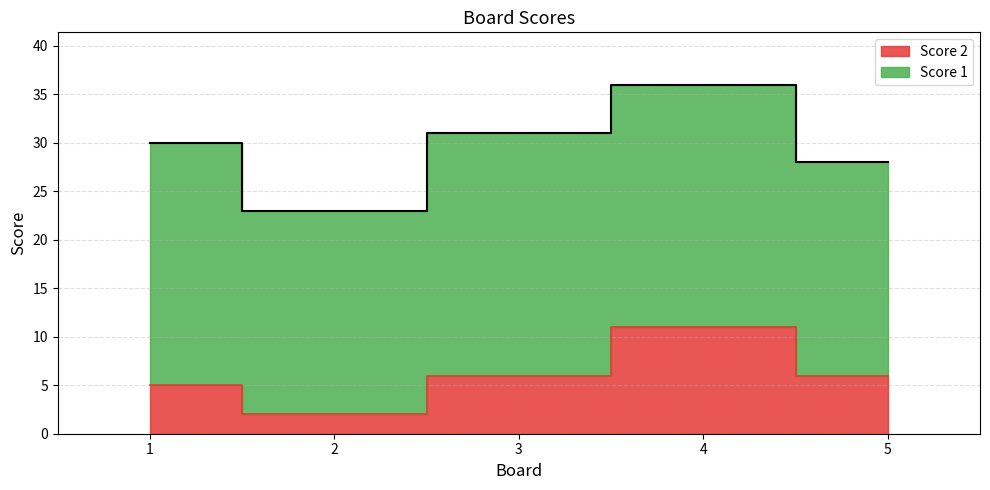

Count the values in the range 5 to 6.

3